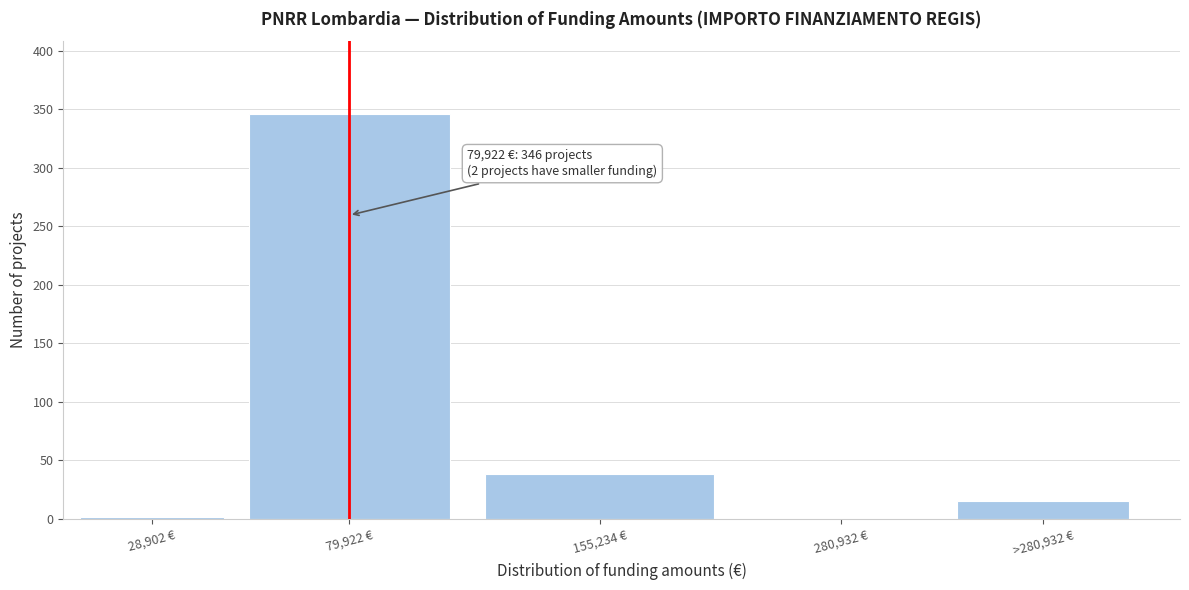

Reading left to right, list all the values displayed in this chart.

28,902 €=2	79,922 €=346	155,234 €=38	280,932 €=0	>280,932 €=15